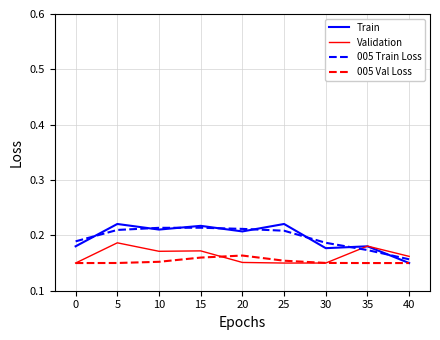

The value of 005 Val Loss at 20 is 0.3. True or false?

False